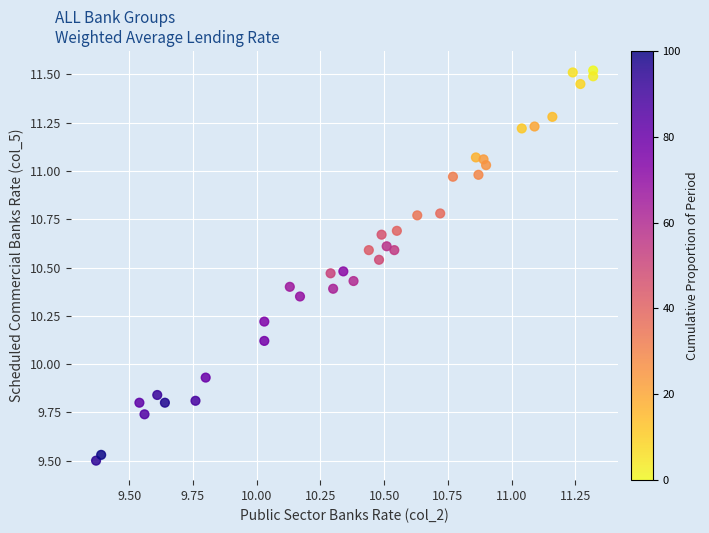

What is the range of Y values (max minus min)?

2.0